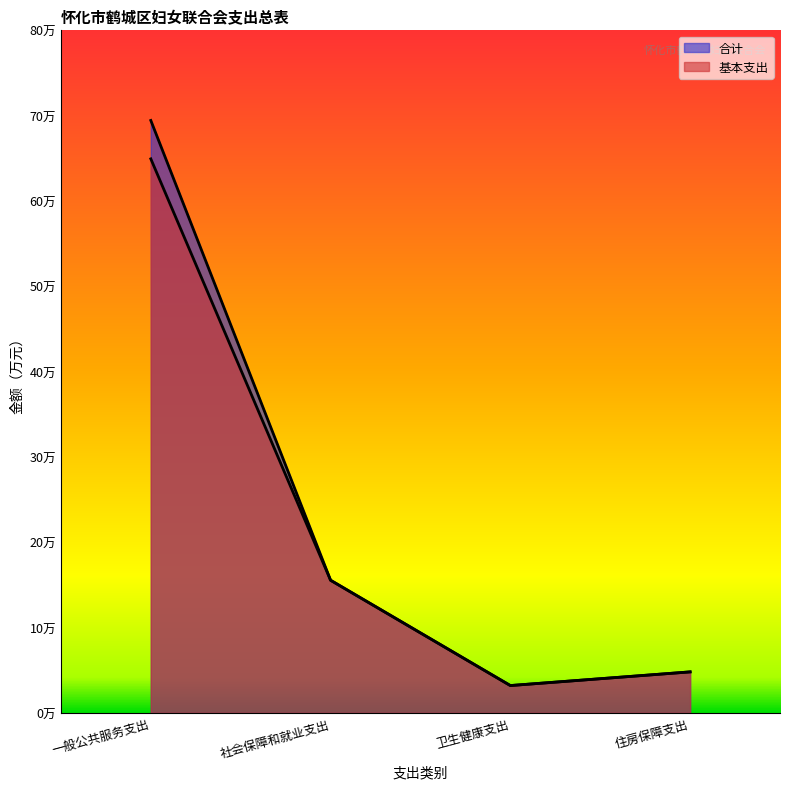

Does the chart display data point markers on the line(s)?

No